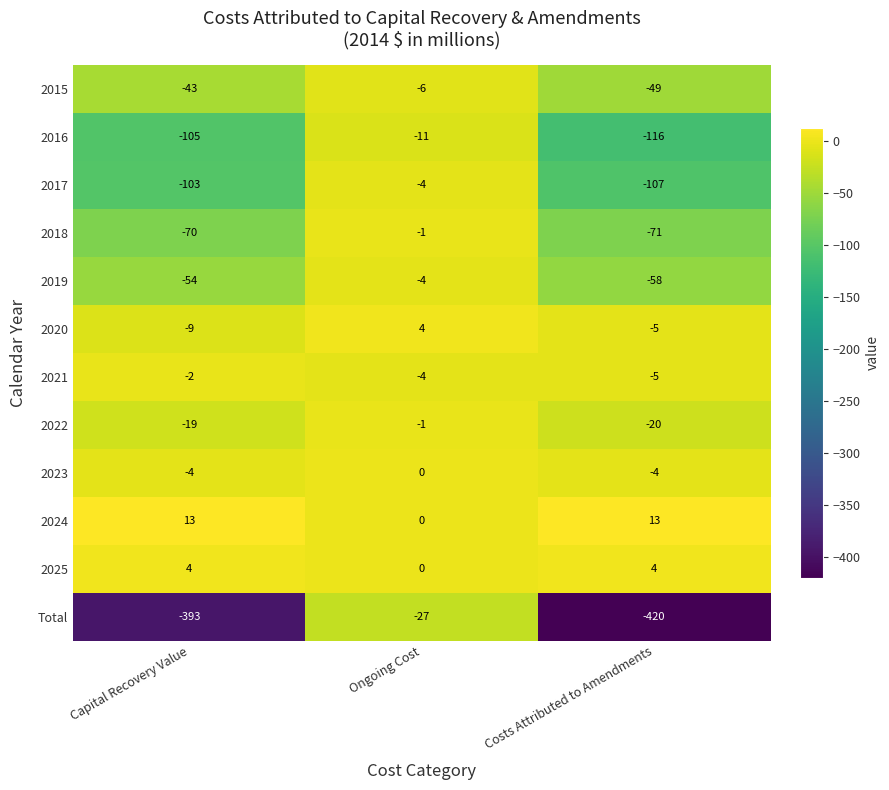

What is the total value across all series at Capital Recovery Value?

-785